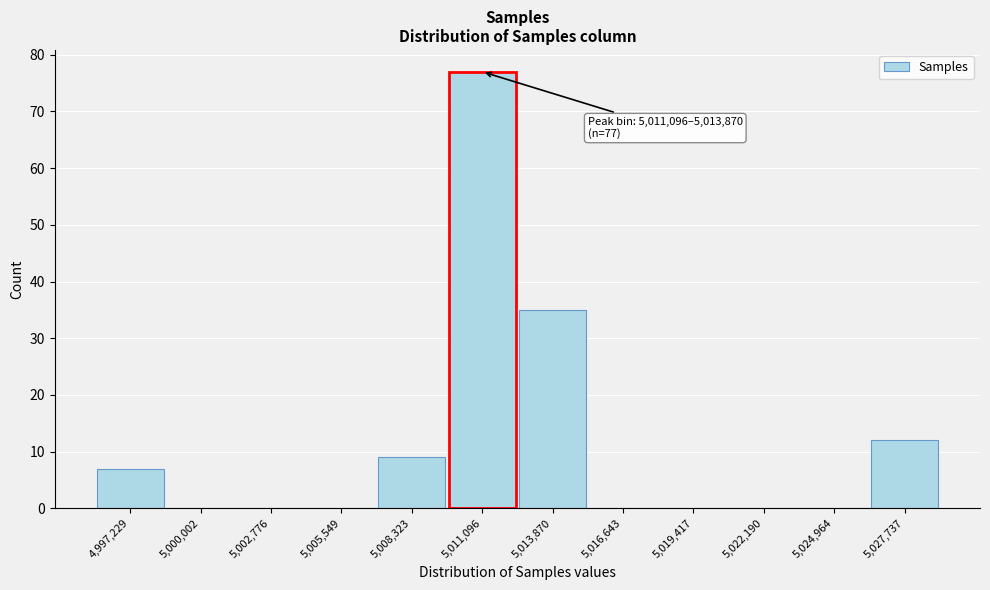

Reading left to right, transcribe all the data shown in this chart.

4,997,229=7	5,000,002=0	5,002,776=0	5,005,549=0	5,008,323=9	5,011,096=77	5,013,870=35	5,016,643=0	5,019,417=0	5,022,190=0	5,024,964=0	5,027,737=12